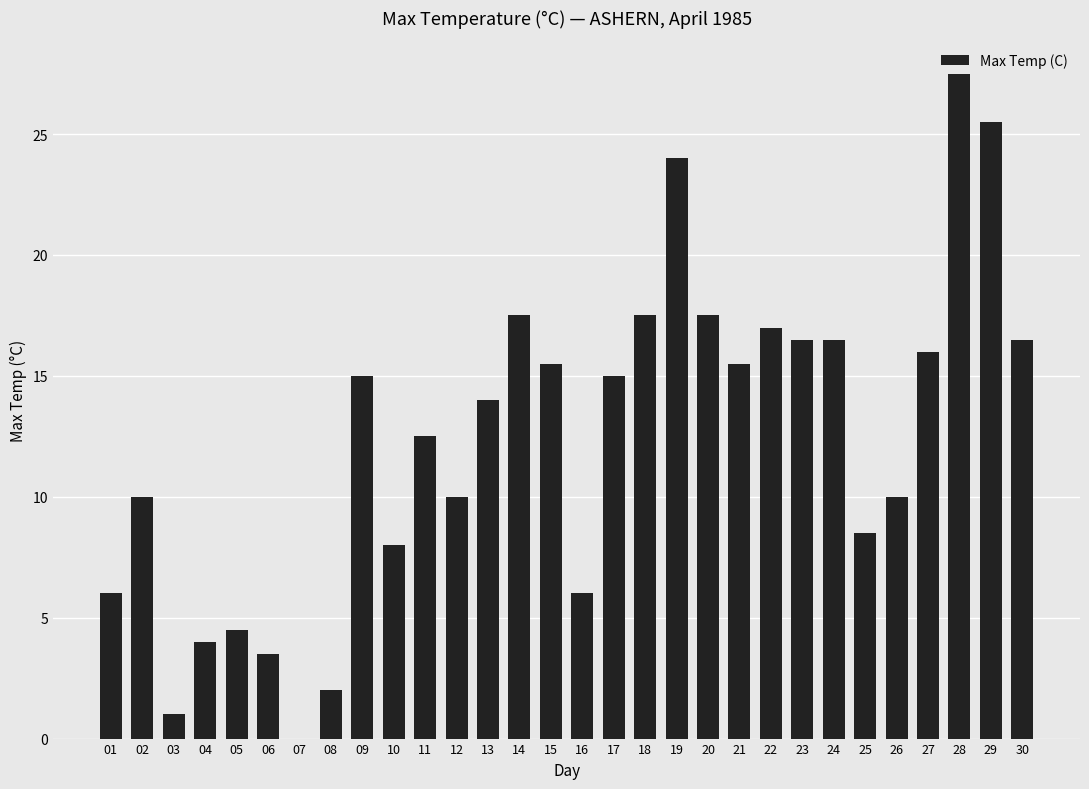

The chart shows a value of 41.8 at 28. True or false?

False